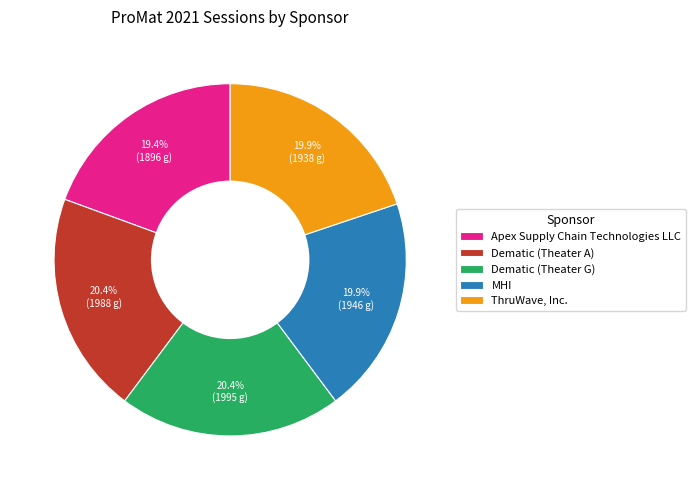

Is it true that ThruWave, Inc. is 11% of the pie?

False